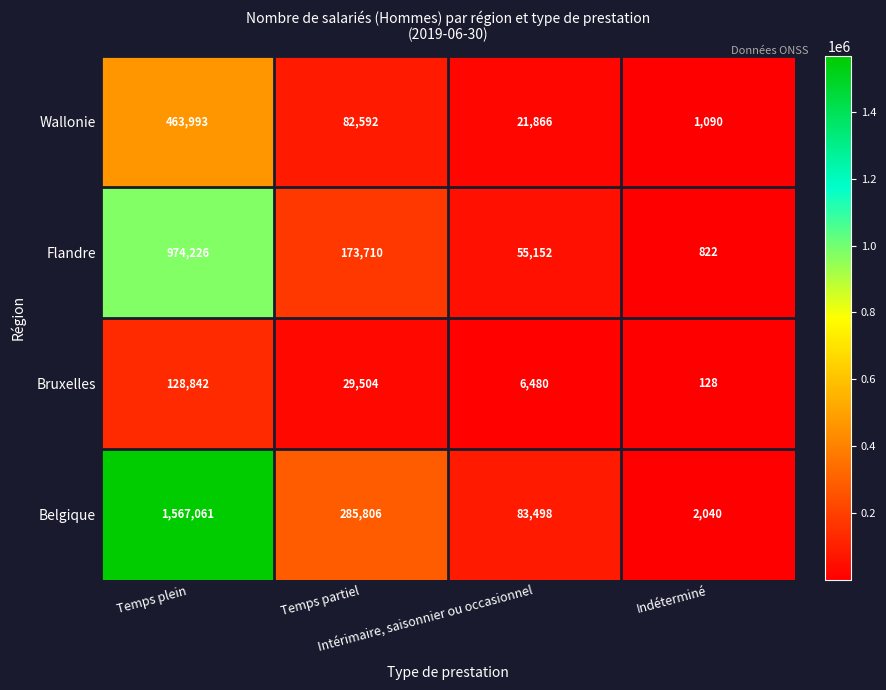

Which category has the lowest value across all series?

Indéterminé